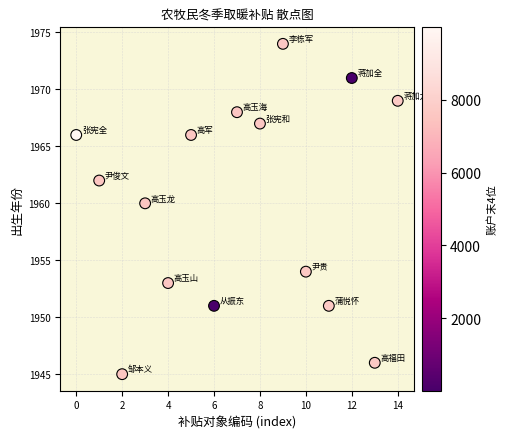

What Y value in the scatter plot is closest to 1959?

1960